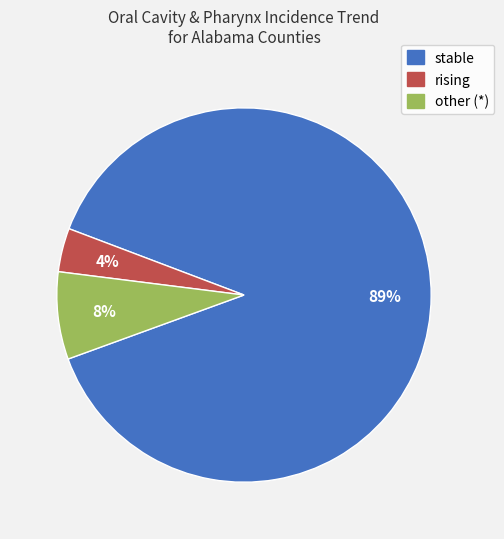

True or false: stable accounts for 74% of the total.

False